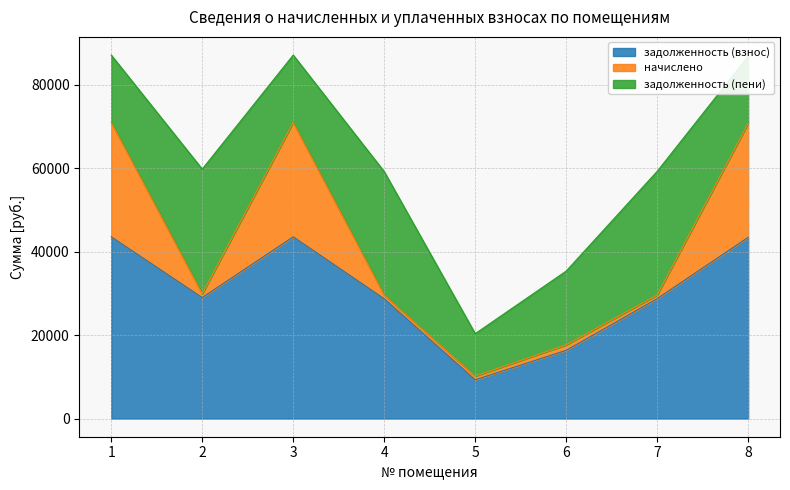

At how many categories does at least one series exceed -26825?

8